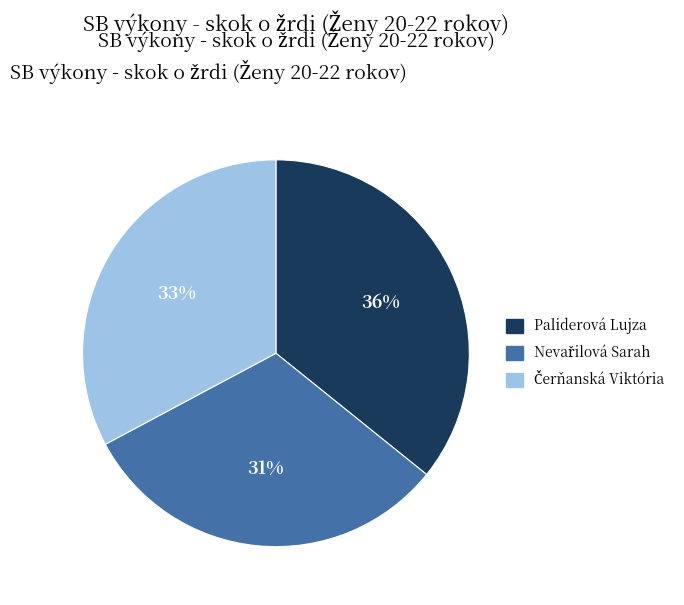

Is it true that Paliderová Lujza is 36% of the pie?

True